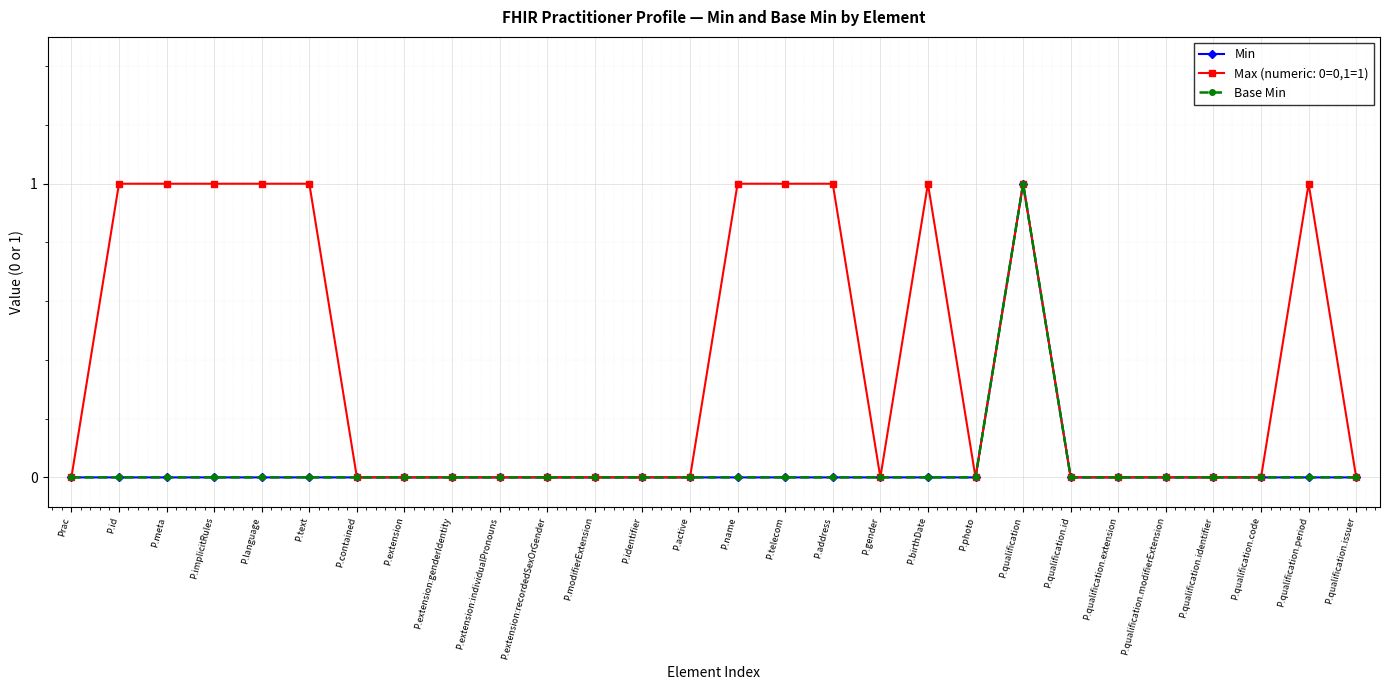

Which category has the lowest value across all series?

Prac